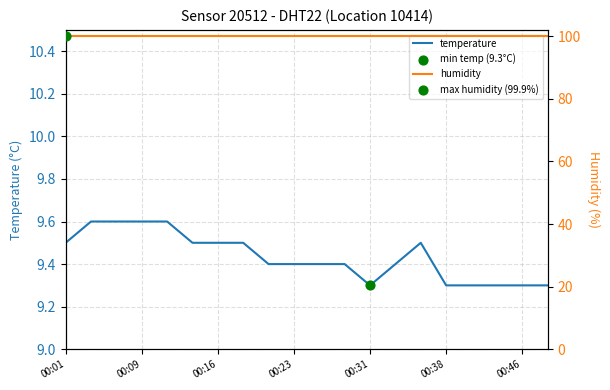

Which series reaches the minimum Y coordinate?

temperature